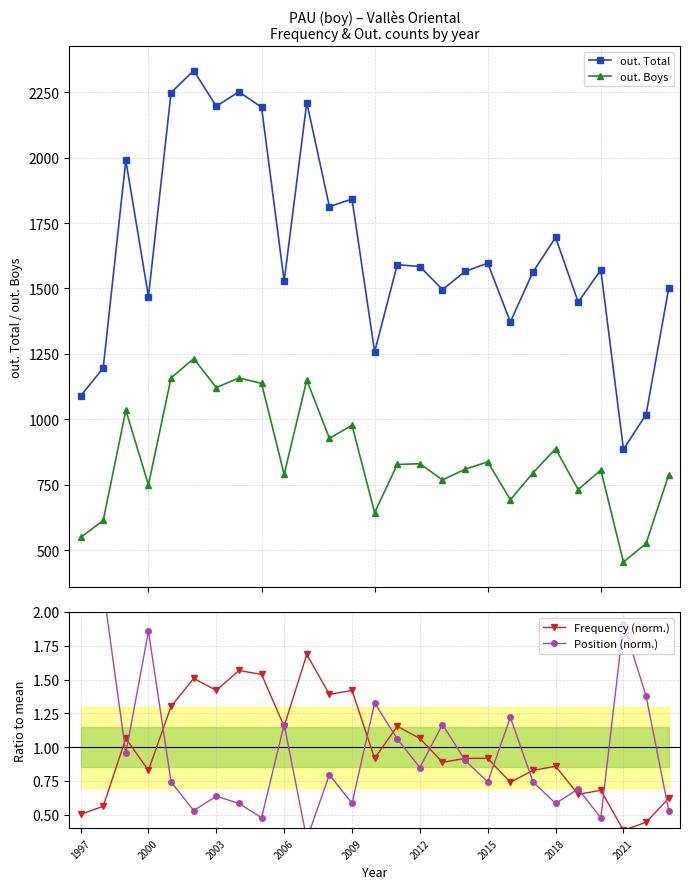

How many series are shown in this chart?

4